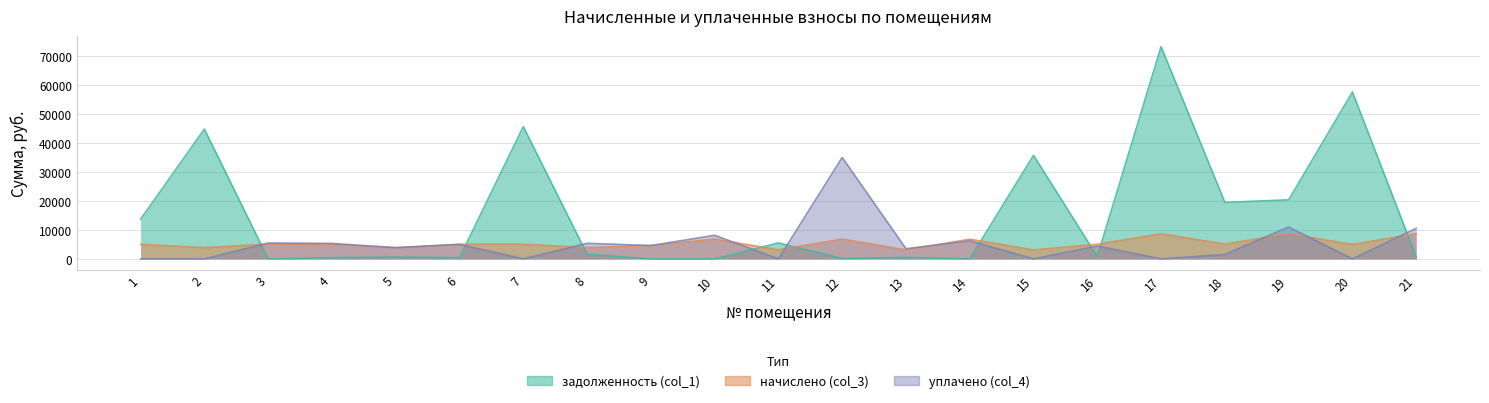

What is the greatest value displayed?

73355.9